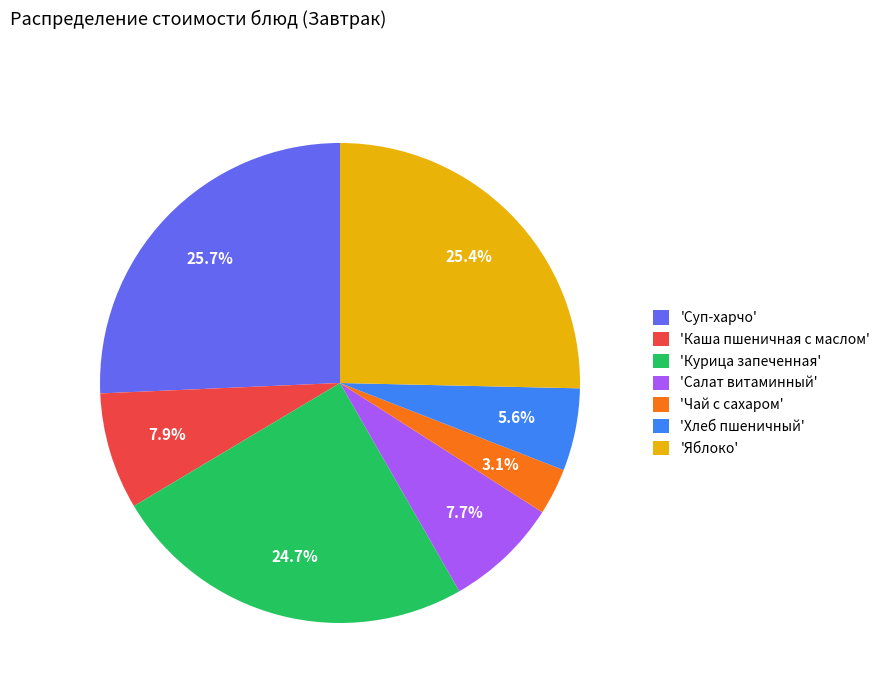

Does 'Яблоко' represent more than half of the total?

No